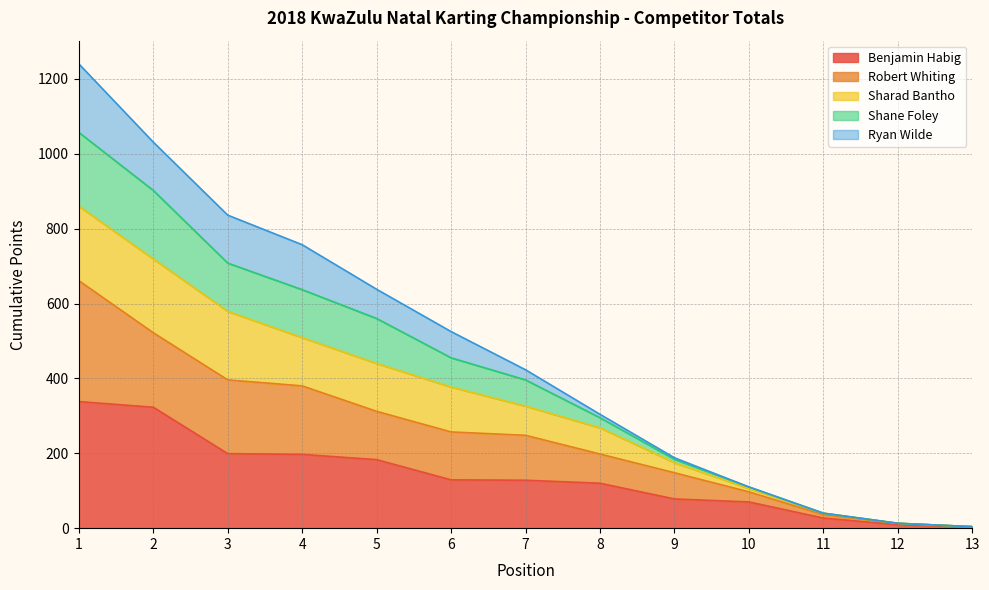

What are all the series names shown in the legend?

Benjamin Habig, Robert Whiting, Sharad Bantho, Shane Foley, Ryan Wilde